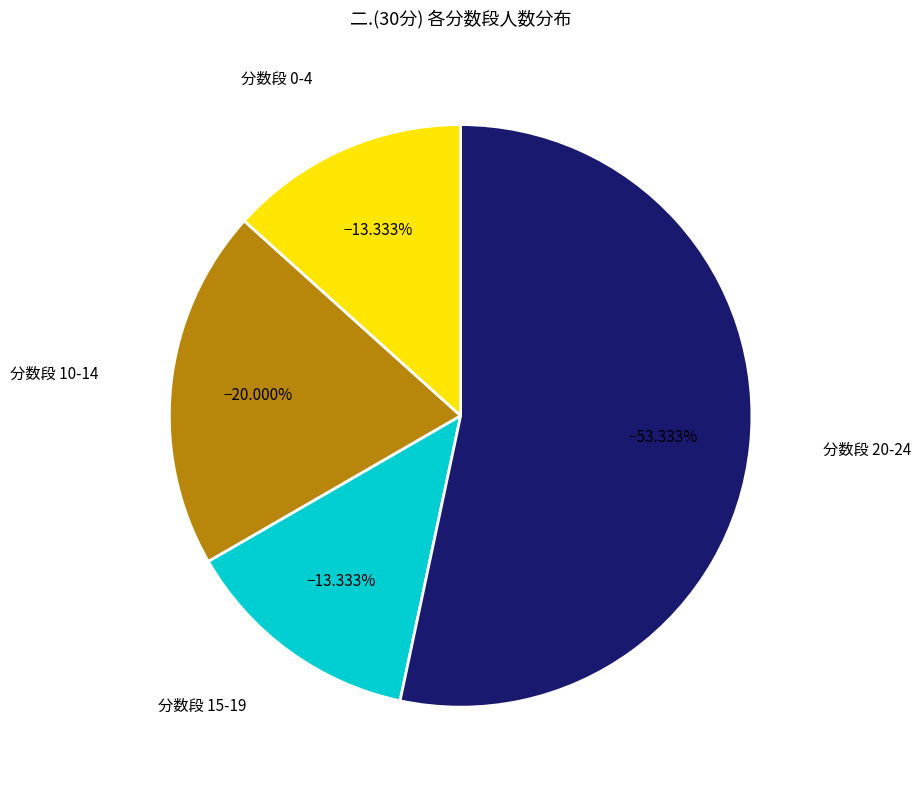

Count the number of slices in the pie.

4